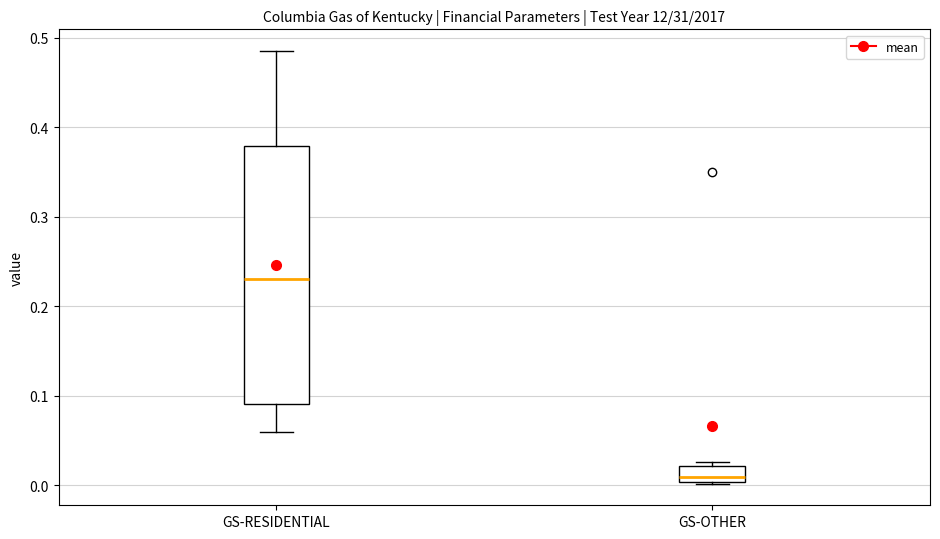

Comparing the boxes themselves (not the whiskers), which one is the tallest?

GS-RESIDENTIAL